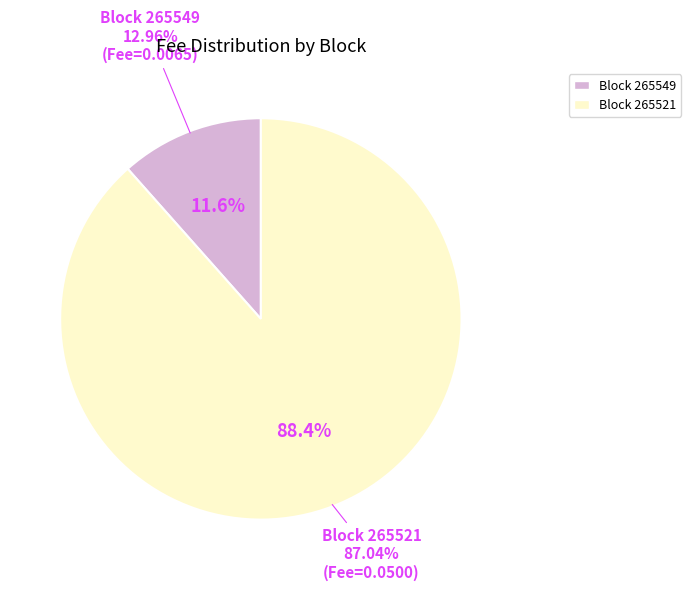

Does any single category account for the majority?

Yes